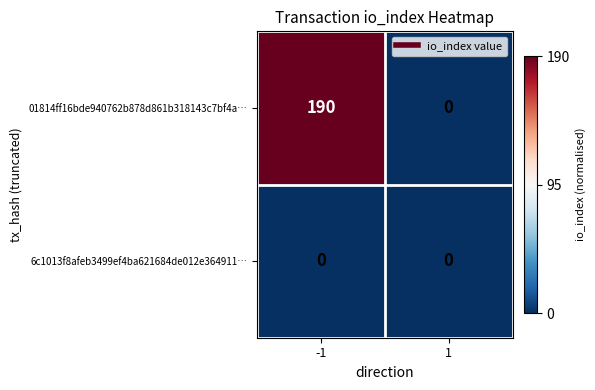

What is the greatest value displayed?

190